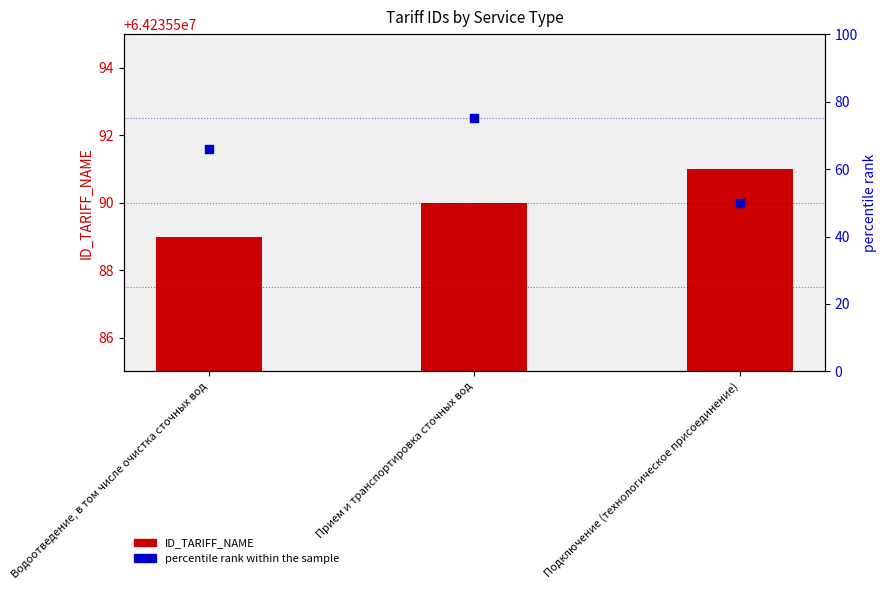

Which series has the largest total across all categories?

ID_TARIFF_NAME